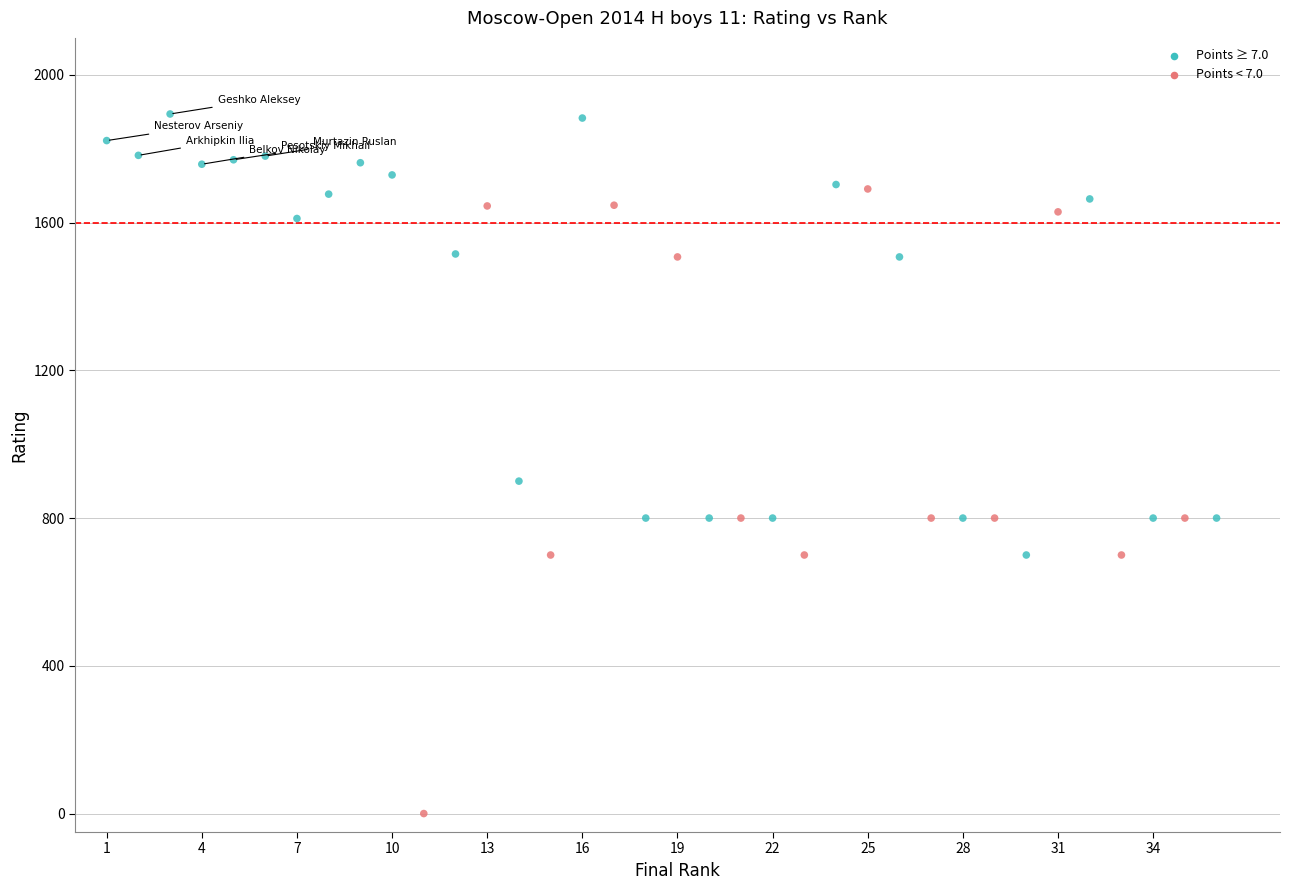

What Y value in the scatter plot is closest to 947?

900